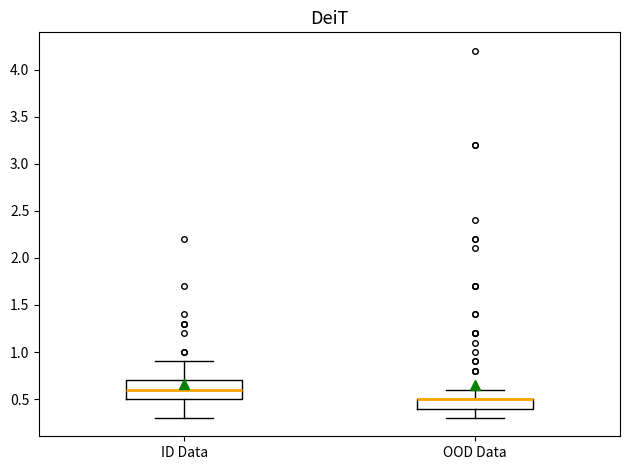

Reading left to right, read every box against the y-axis: the position of its median line, the range the box covers, and the ends of its whiskers. The values are not printed on the chart, so give them approximately, as read against the axis.

ID Data: median 0.6, box 0.5 to 0.7, whiskers 0.3 to 0.9
OOD Data: median 0.5 (drawn on the box's upper edge), box 0.4 to 0.5, whiskers 0.3 to 0.6